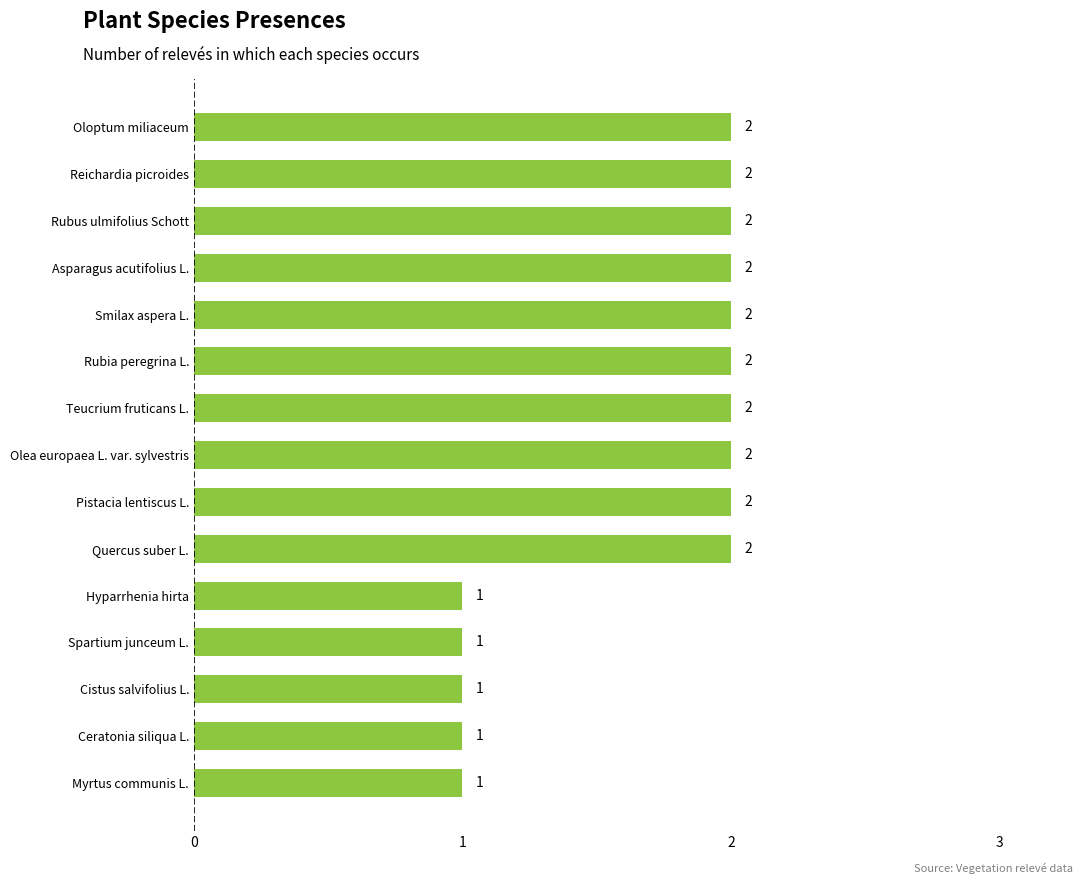

Which has a higher value, Spartium junceum L. or Asparagus acutifolius L.?

Asparagus acutifolius L.